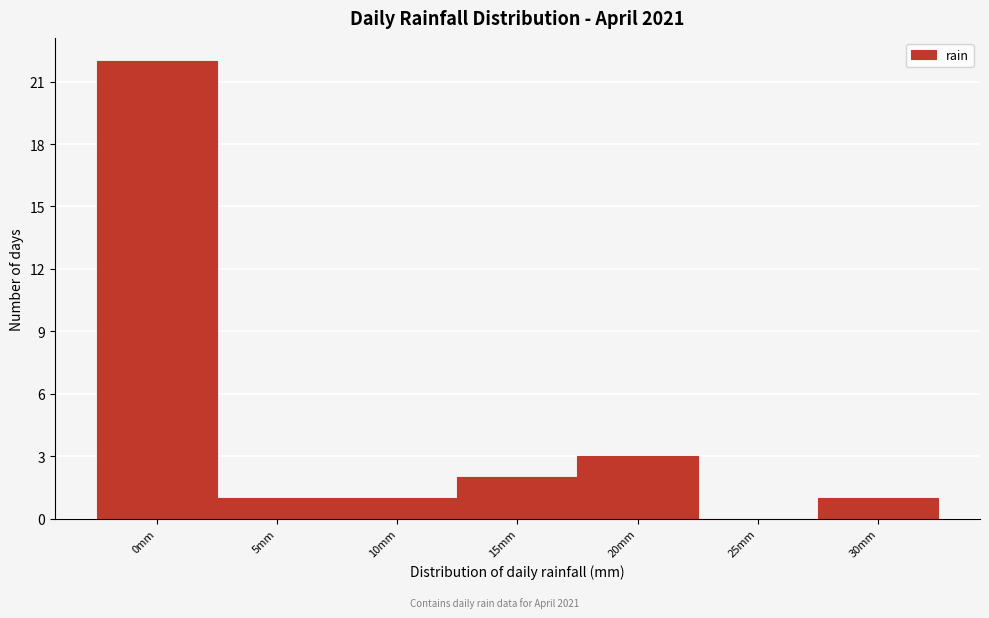

Reading left to right, what are all the values shown in this chart?

0mm=22	5mm=1	10mm=1	15mm=2	20mm=3	25mm=0	30mm=1